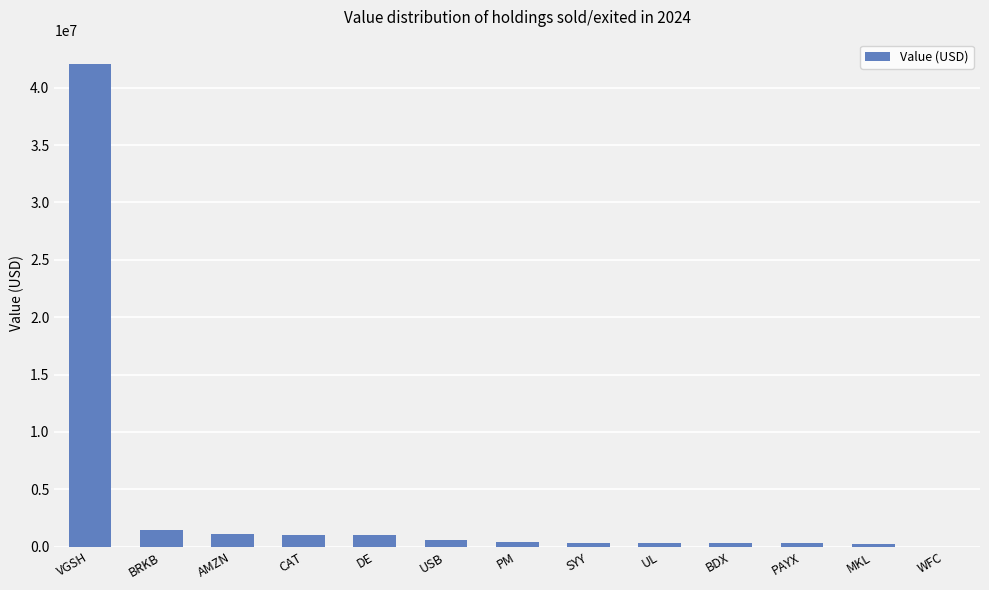

True or false: the data shows 347000 at BDX.

True